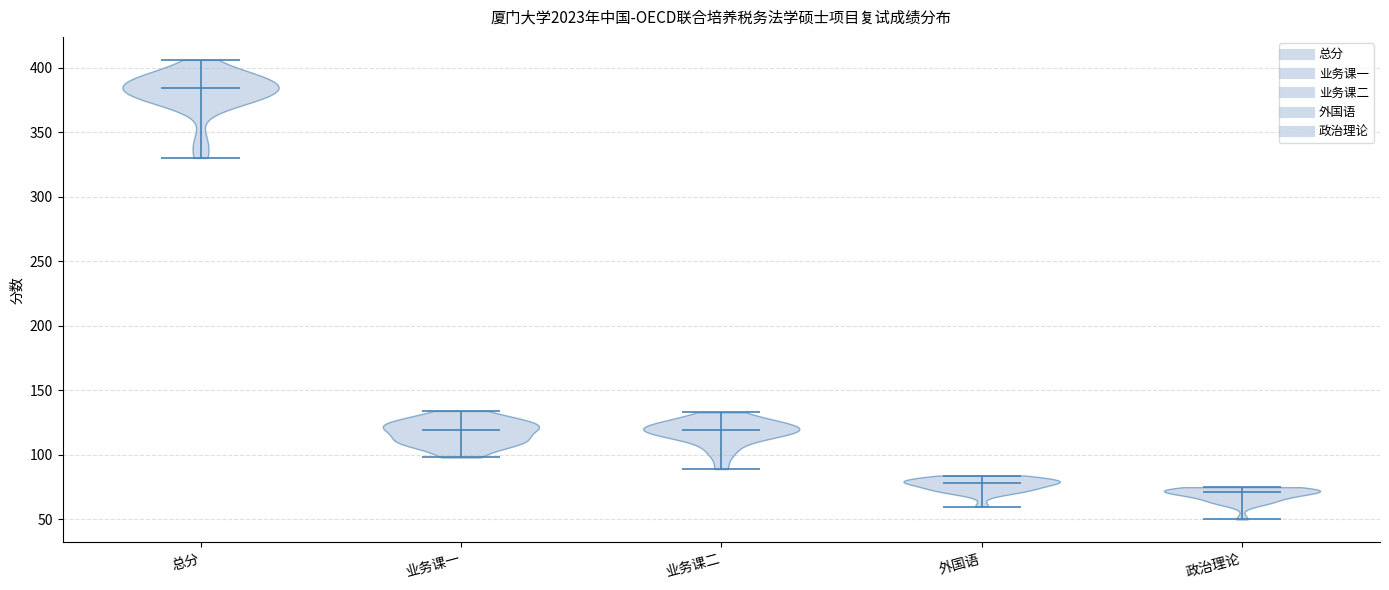

Reading left to right, read every violin against the y-axis: where its median line is, and the lowest and highest points it reaches. The values are not printed on the chart, so give them approximately, as read against the axis.

总分: median line 385, lowest point 330, highest point 405
业务课一: median line 120, lowest point 100, highest point 135
业务课二: median line 120, lowest point 90, highest point 135
外国语: median line 80, lowest point 60, highest point 85
政治理论: median line 70, lowest point 50, highest point 75